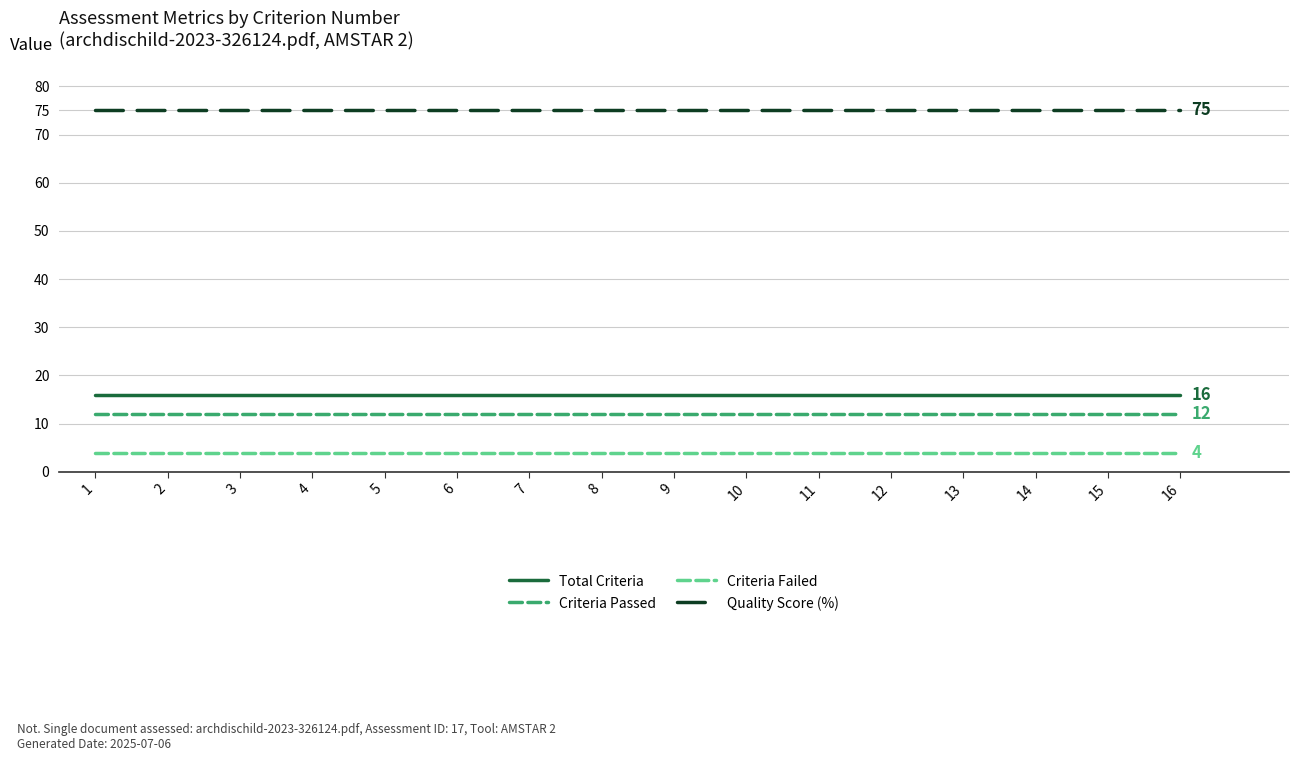

The Criteria Passed series shows 12 at 12. True or false?

True